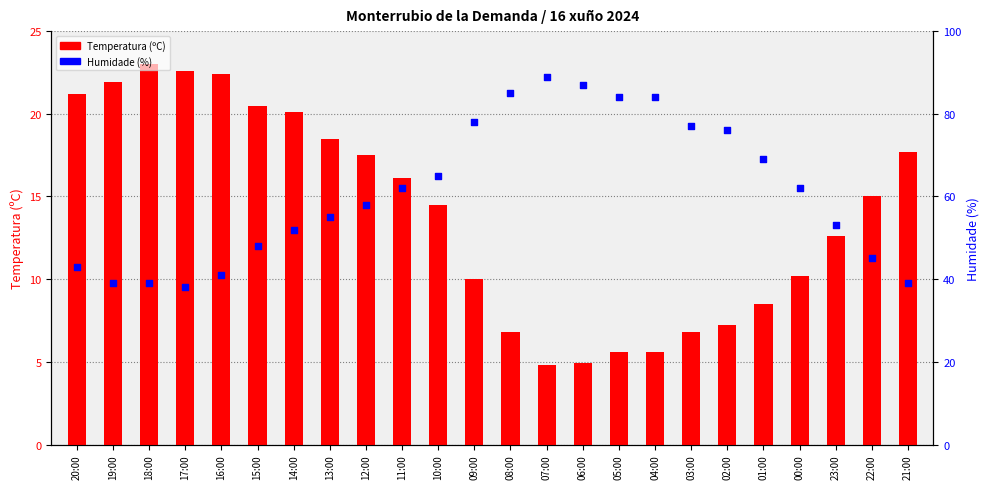

At how many categories does at least one series exceed 42?

19